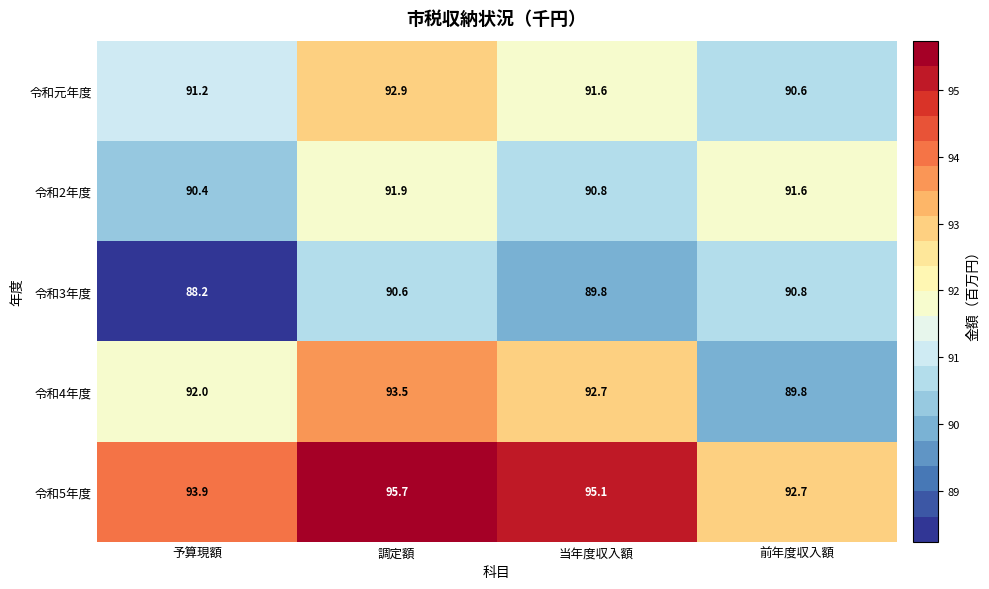

Count the number of data series in this chart.

5